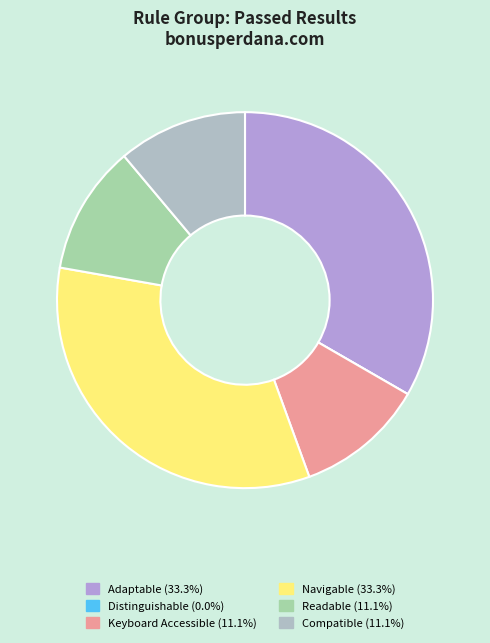

What is the largest slice in the pie chart?

Adaptable